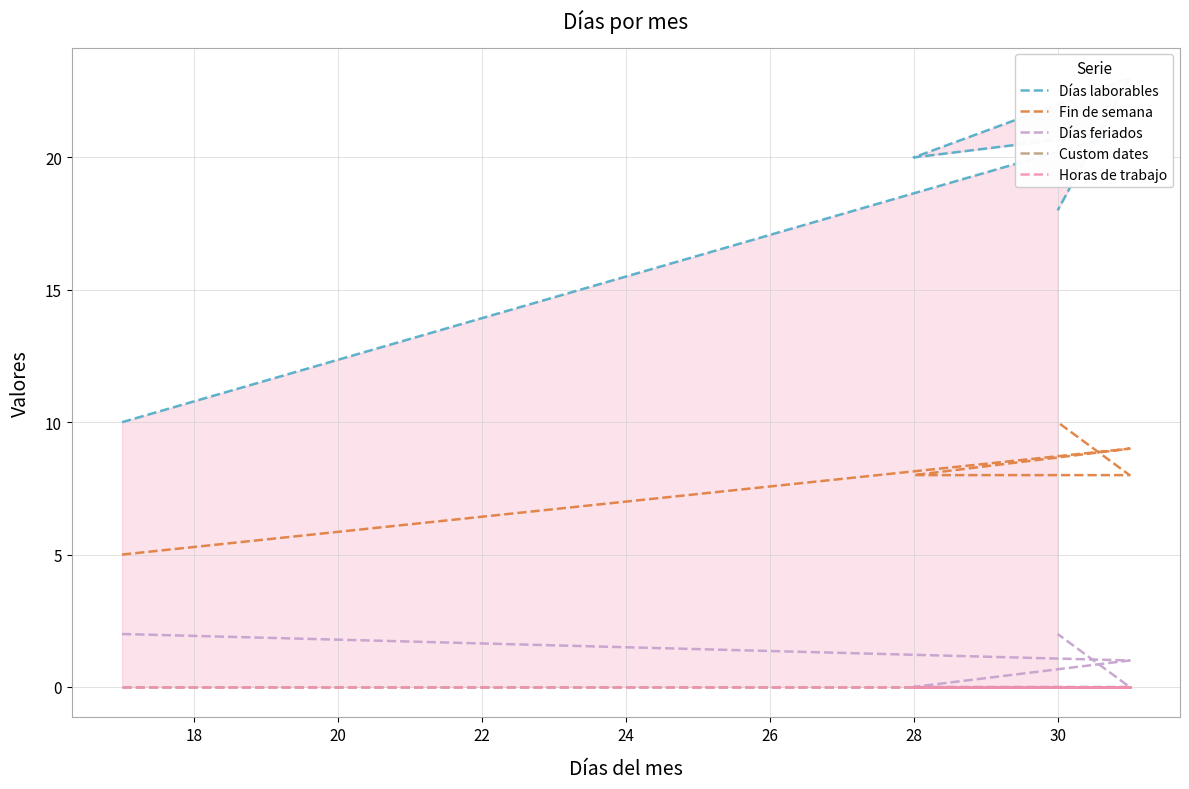

At 28, list the series in order from largest to smallest.

Días laborables, Fin de semana, Días feriados, Custom dates, Horas de trabajo